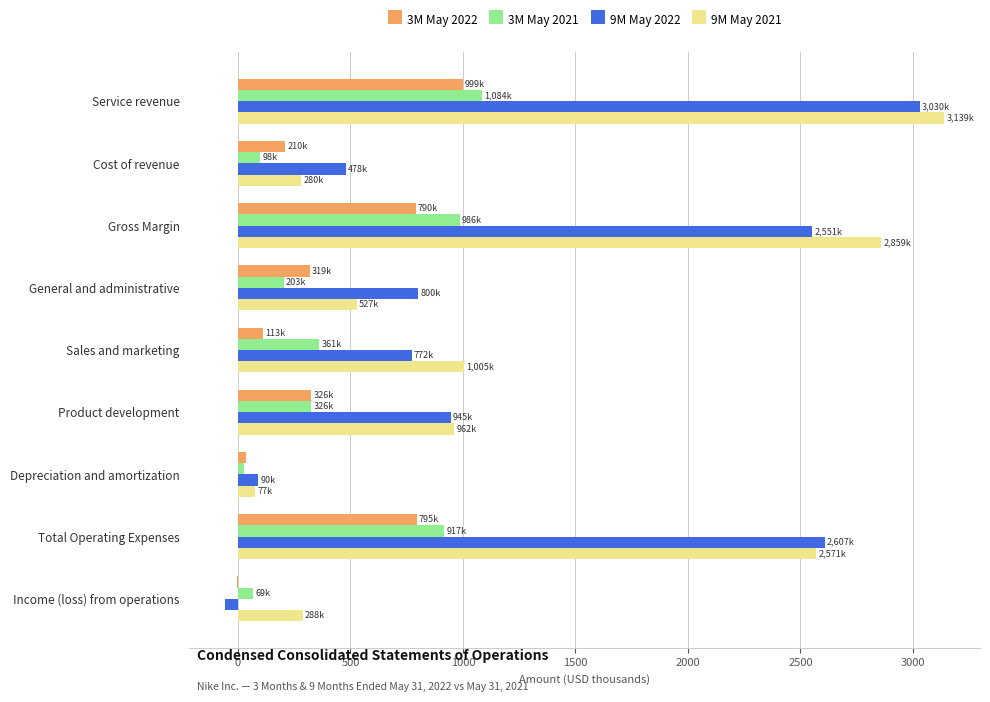

Count the number of data series in this chart.

4